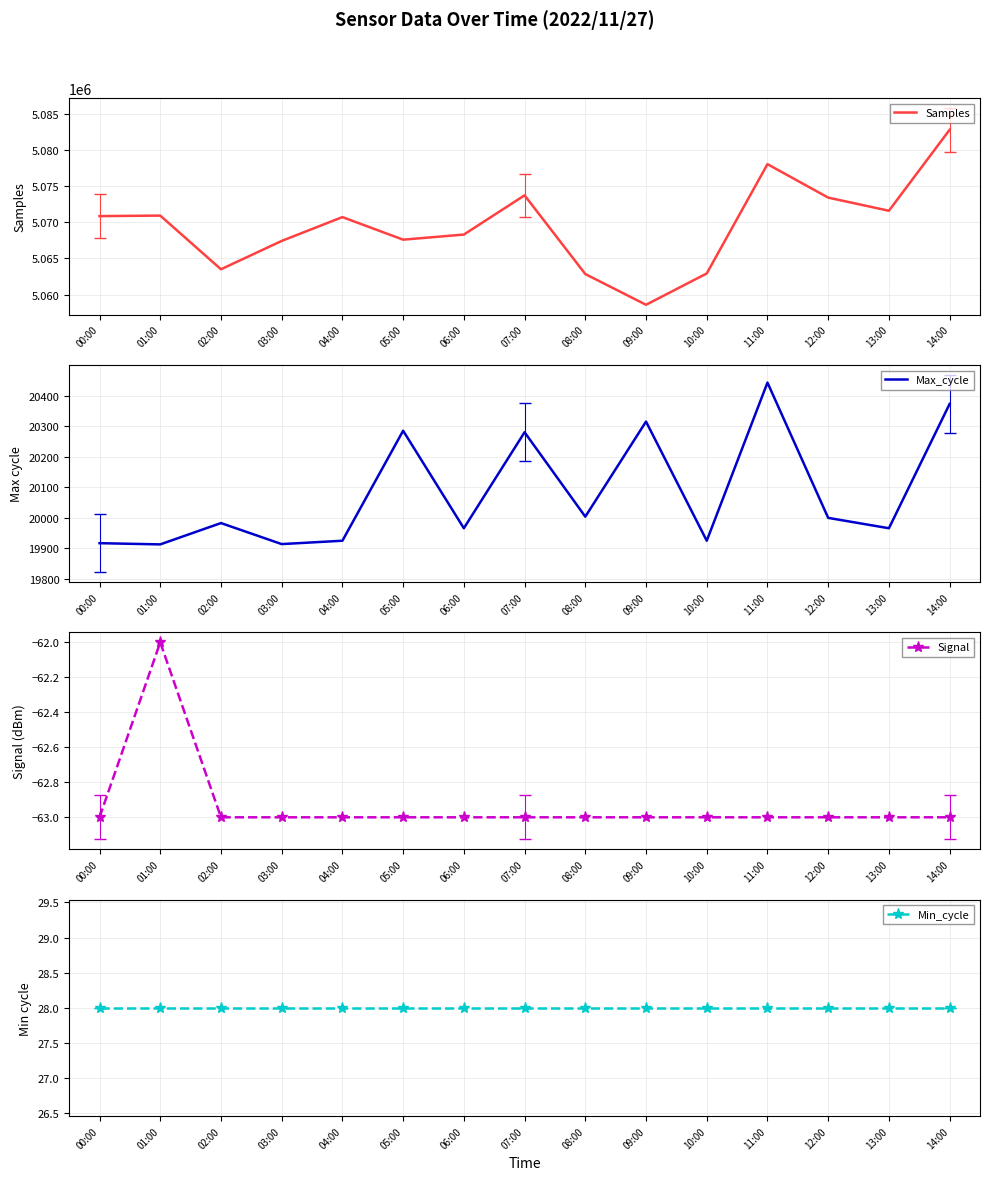

List the series in order of their peak value, lowest first.

Signal, Min_cycle, Max_cycle, Samples